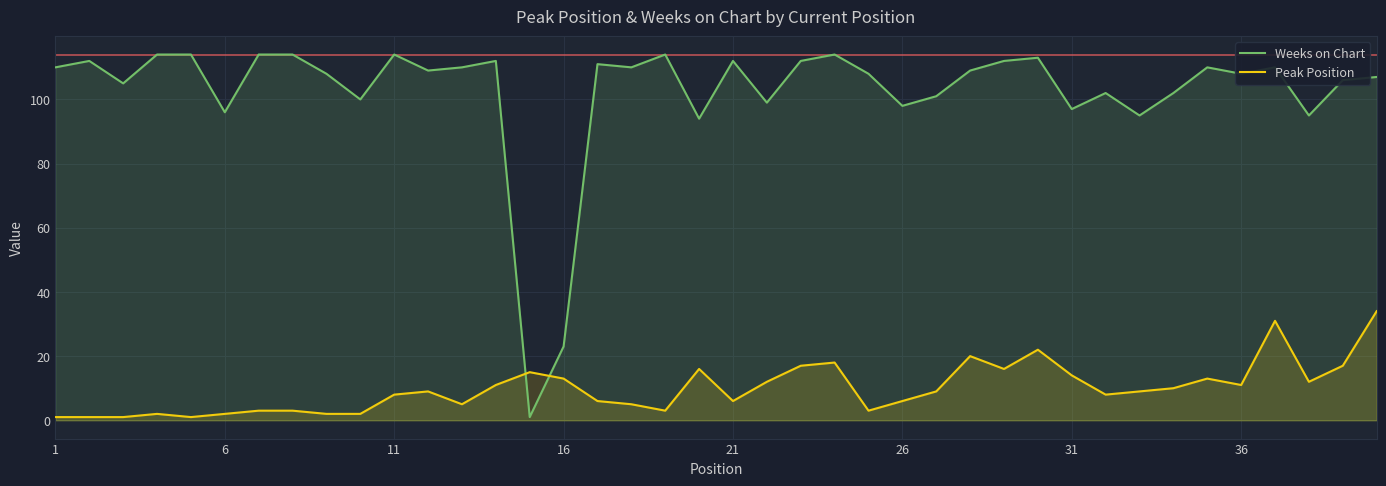

What is the highest value of the Weeks on Chart series?

114